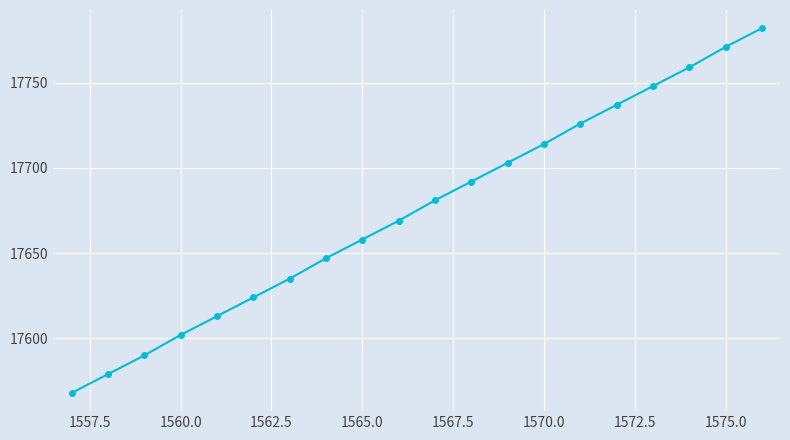

What is the value of the 19th point from the left?

17771